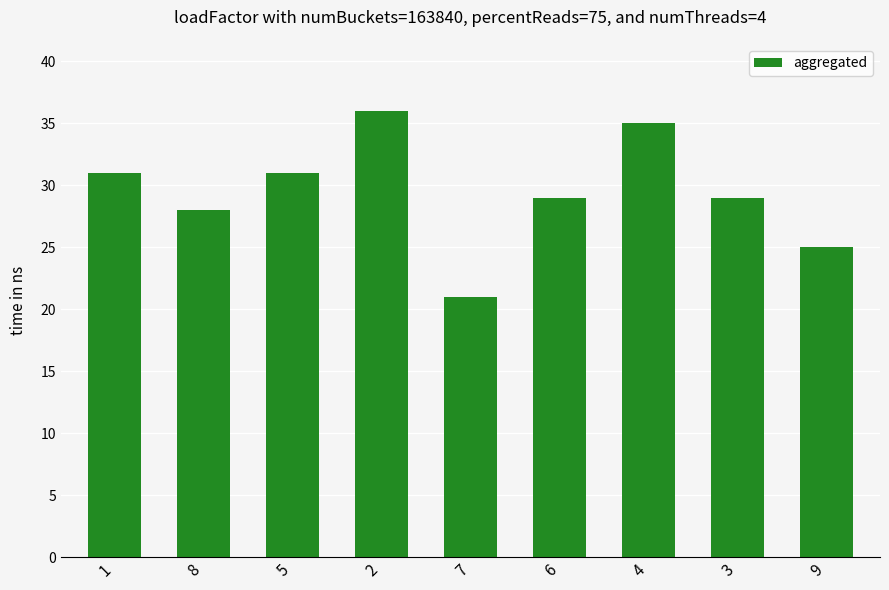

Reading left to right, what are all the values shown in this chart?

31	28	31	36	21	29	35	29	25